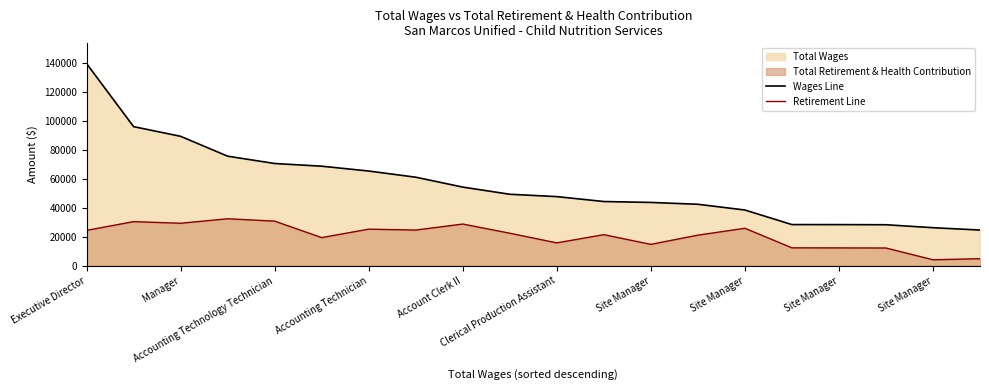

What is the value of the Retirement Line point at the 19th from the left?

4074